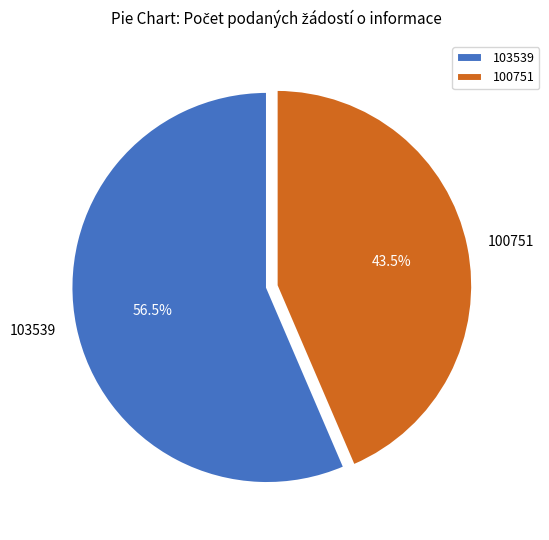

Which category has the biggest portion of the pie?

103539